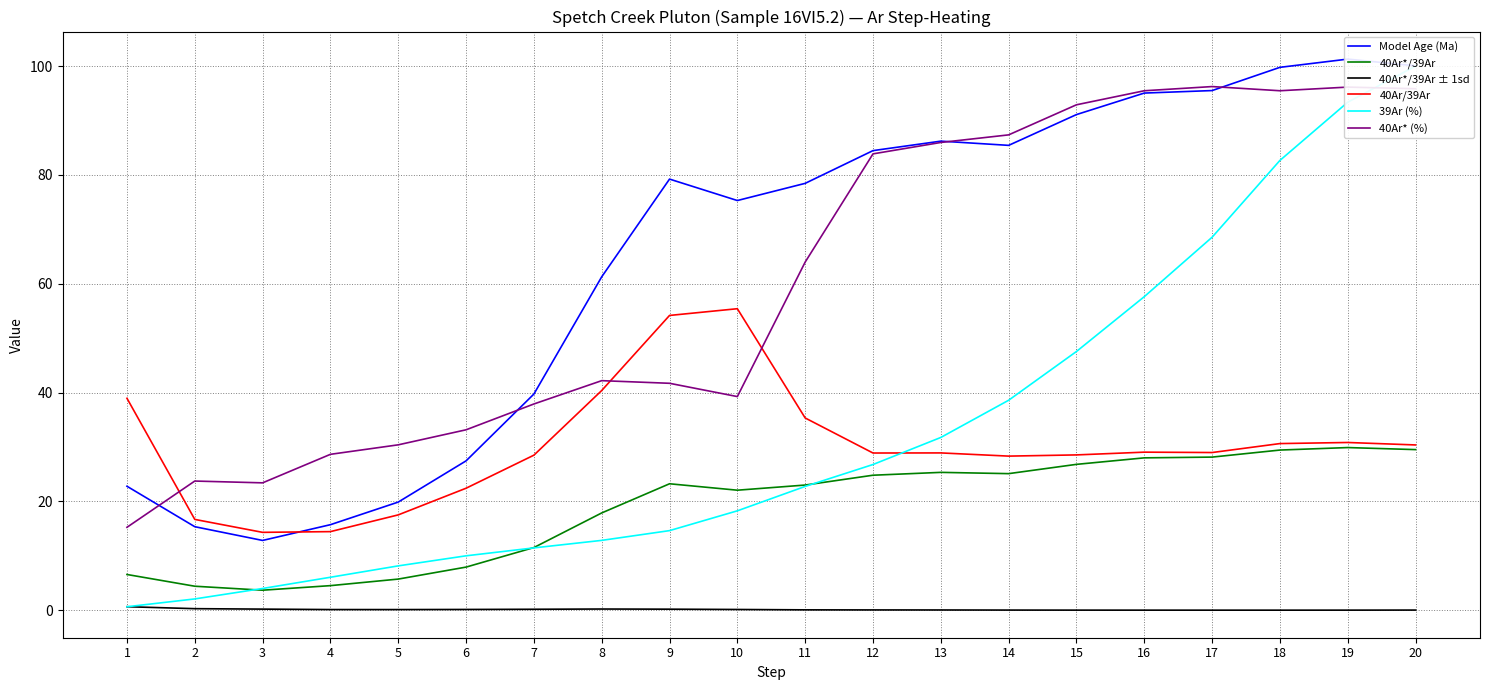

At how many categories does at least one series exceed 4?

20